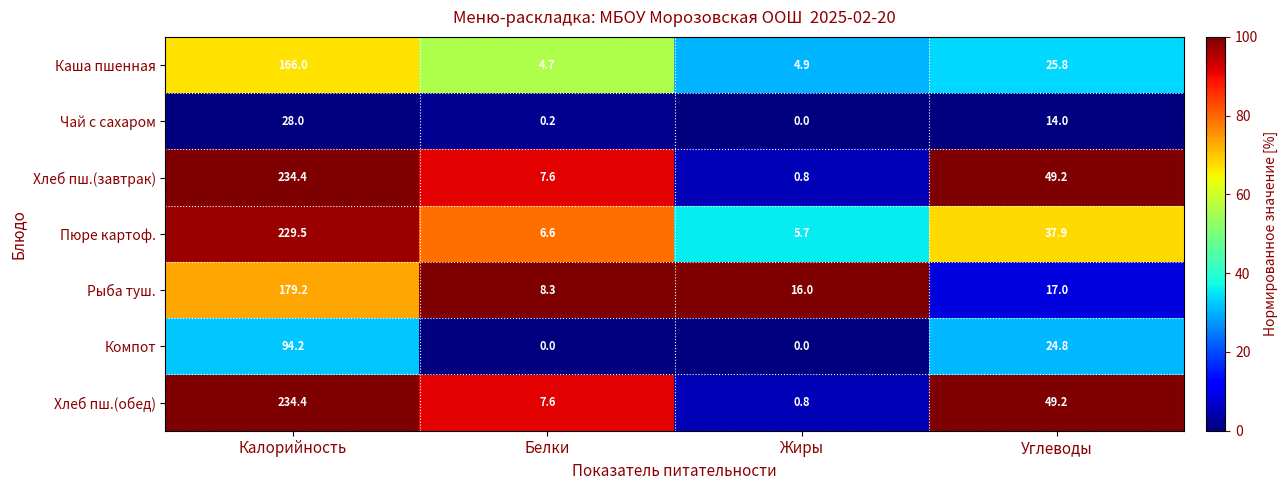

Rank the categories by Хлеб пш.(обед) value from lowest to highest.

Жиры, Белки, Углеводы, Калорийность